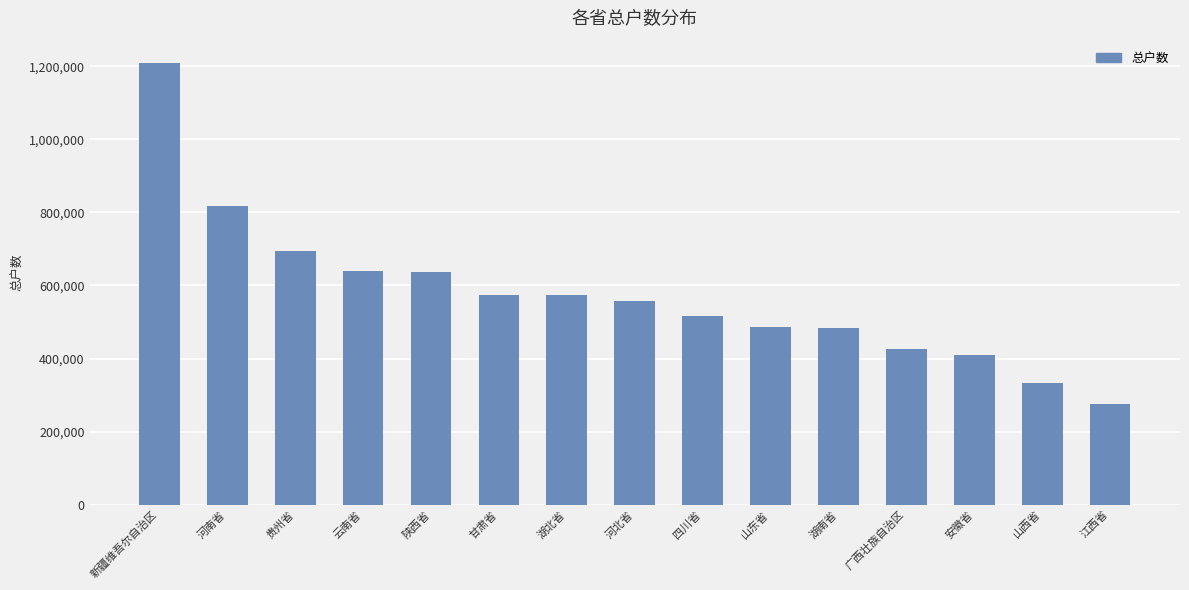

At which label is the value closest to 742911?

贵州省